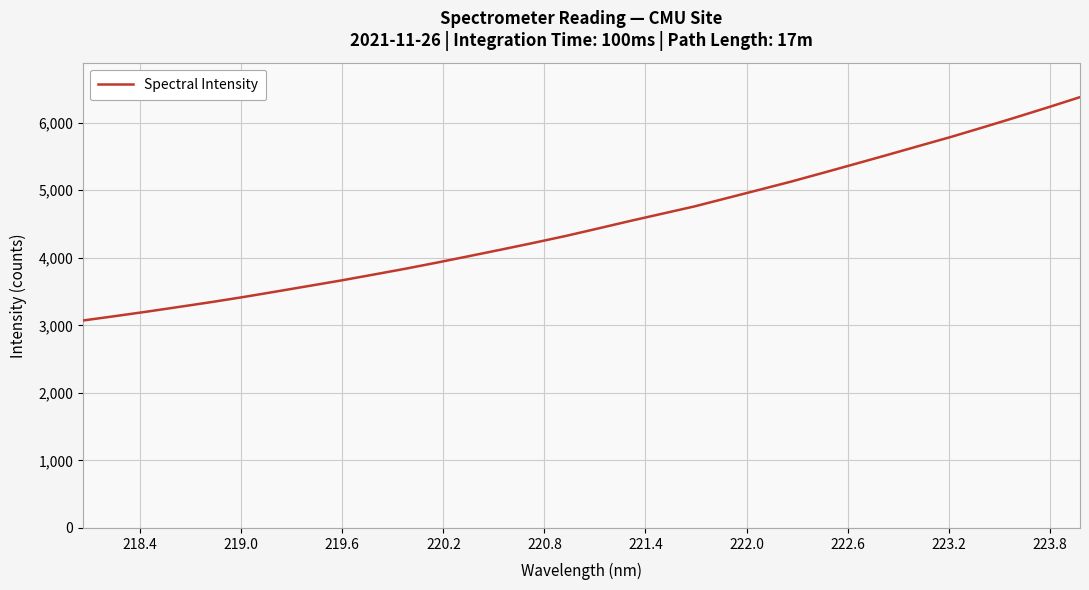

How many lines are shown in the chart?

1